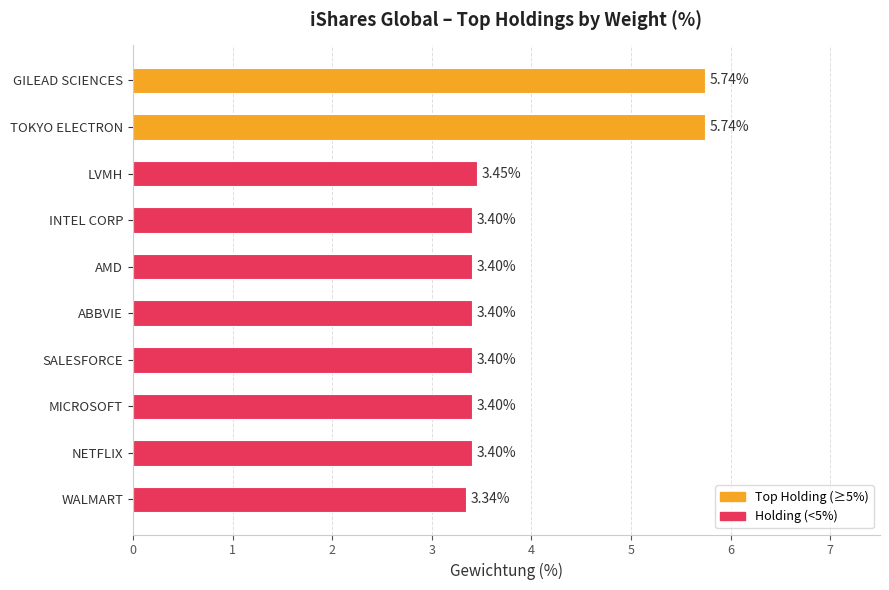

Count the values in the range 3 to 4.

8